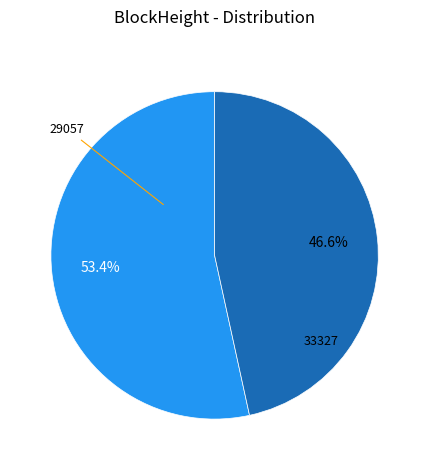

Is there any slice that represents more than half of the pie?

Yes